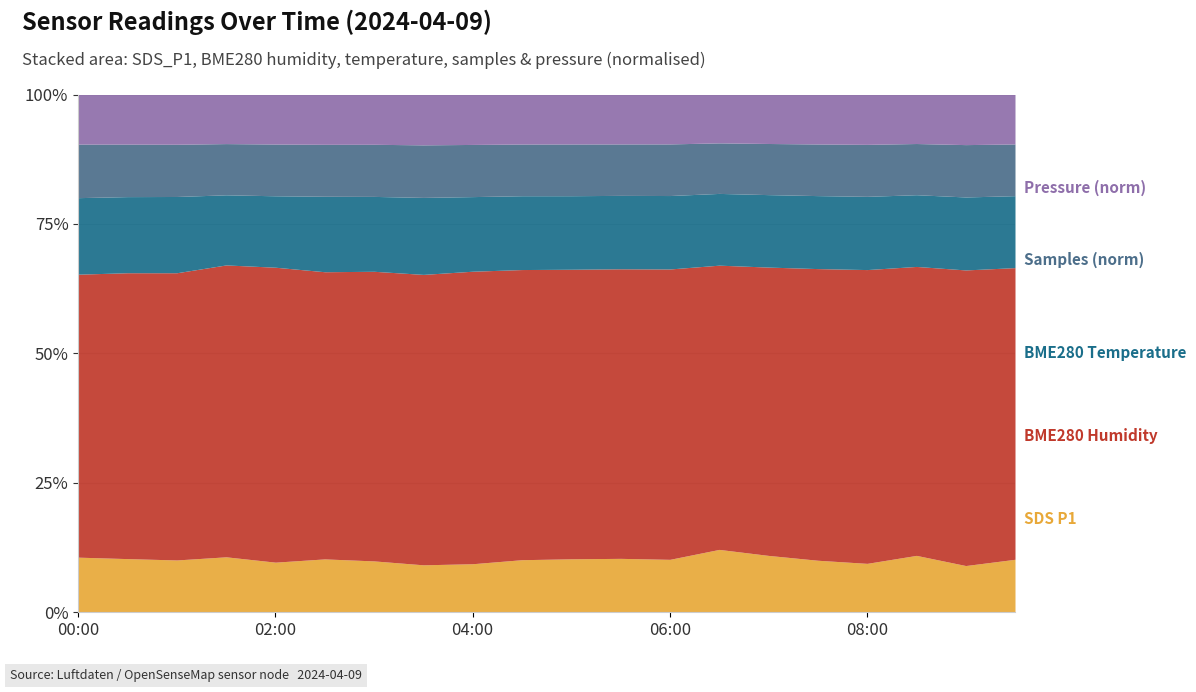

What is the difference between the maximum and minimum values in the BME280_humidity series?

2.5